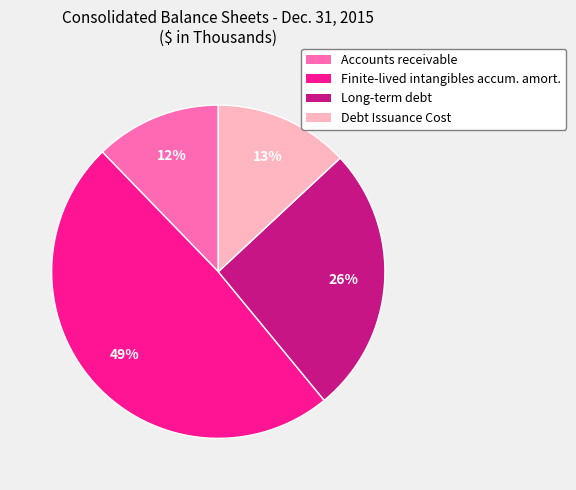

To the nearest percent, what is the average slice percentage?

25%